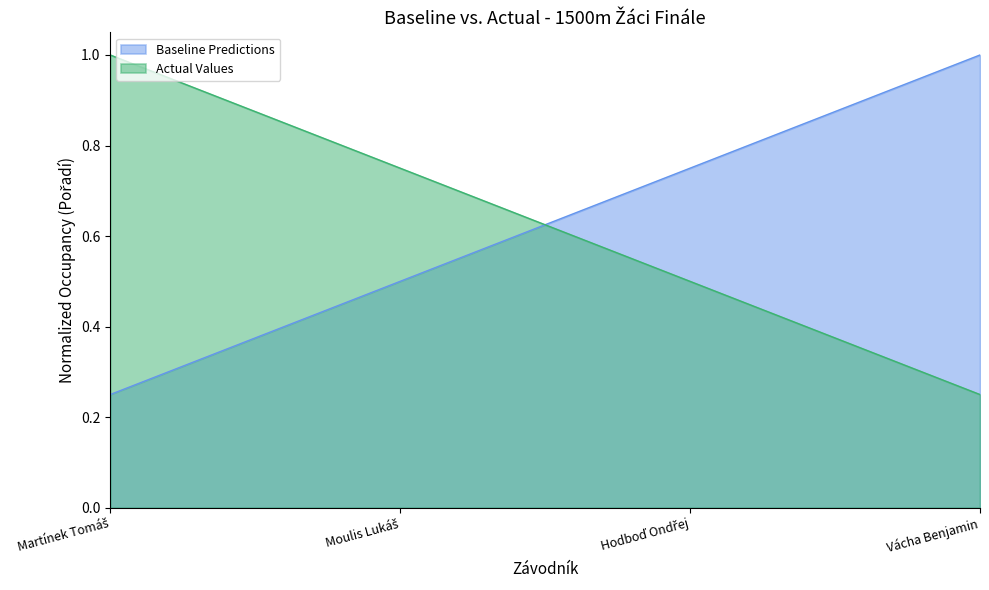

Reading left to right, what are all the values shown in this chart?

Baseline Predictions: 0.2	0.5	0.8	1.0
Actual Values: 1.0	0.8	0.5	0.2